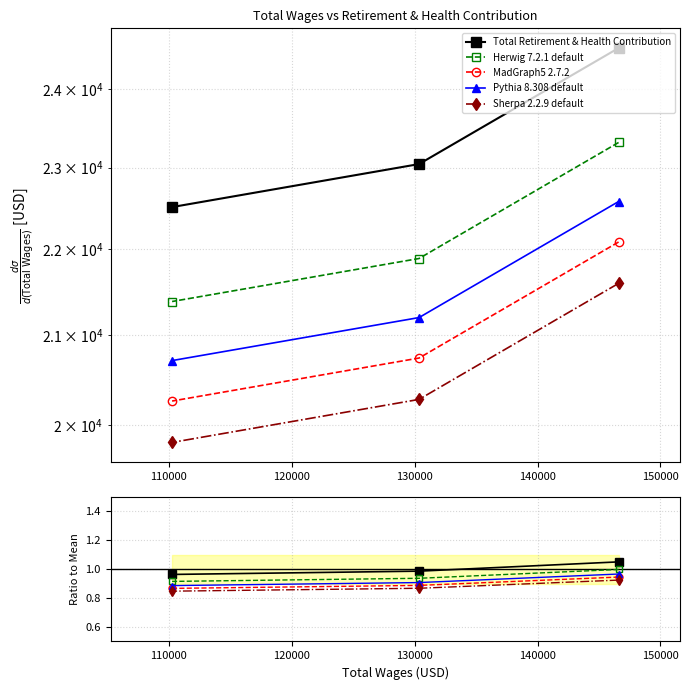

Rank the series by their average value, from lowest to highest.

Sherpa 2.2.9 default, MadGraph5 2.7.2, Pythia 8.308 default, Herwig 7.2.1 default, Total Retirement & Health Contribution